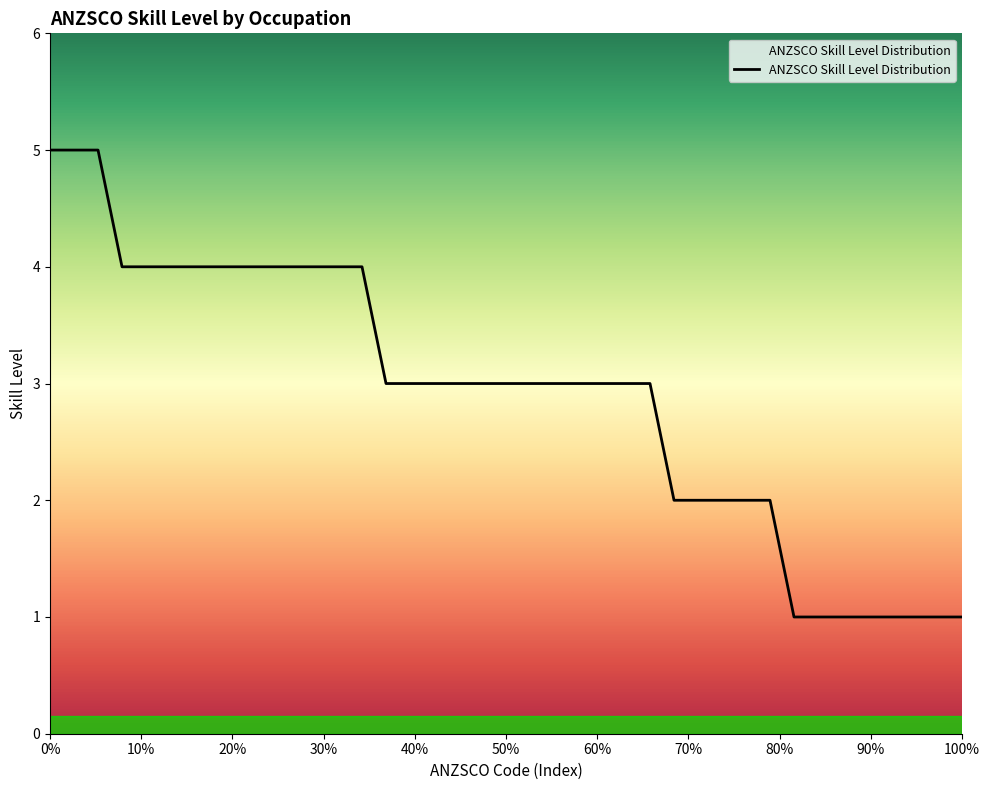

What is the difference between the maximum and minimum values?

4